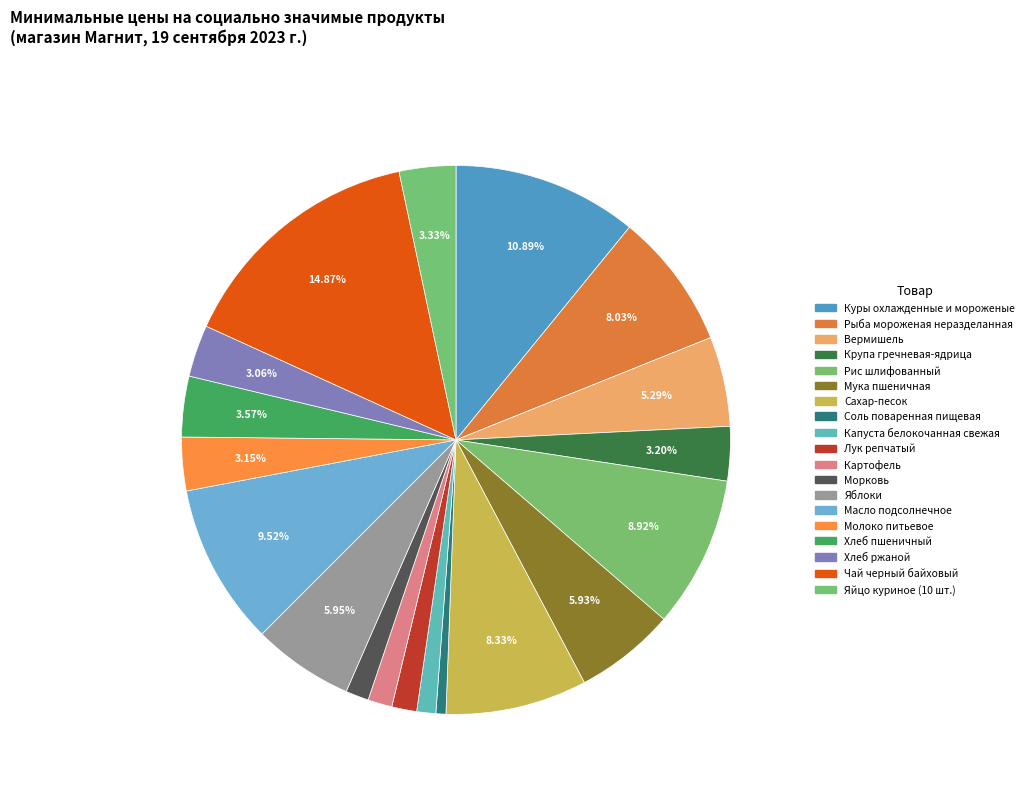

Count the number of slices in the pie.

19